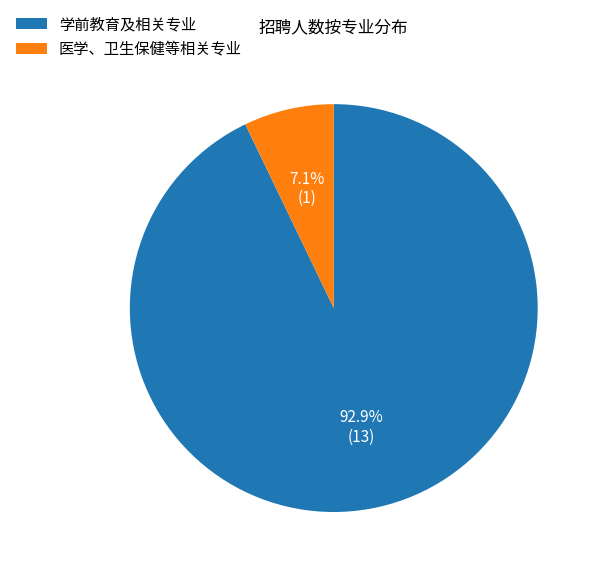

Is it true that 医学、卫生保健等相关专业 is 21% of the pie?

False